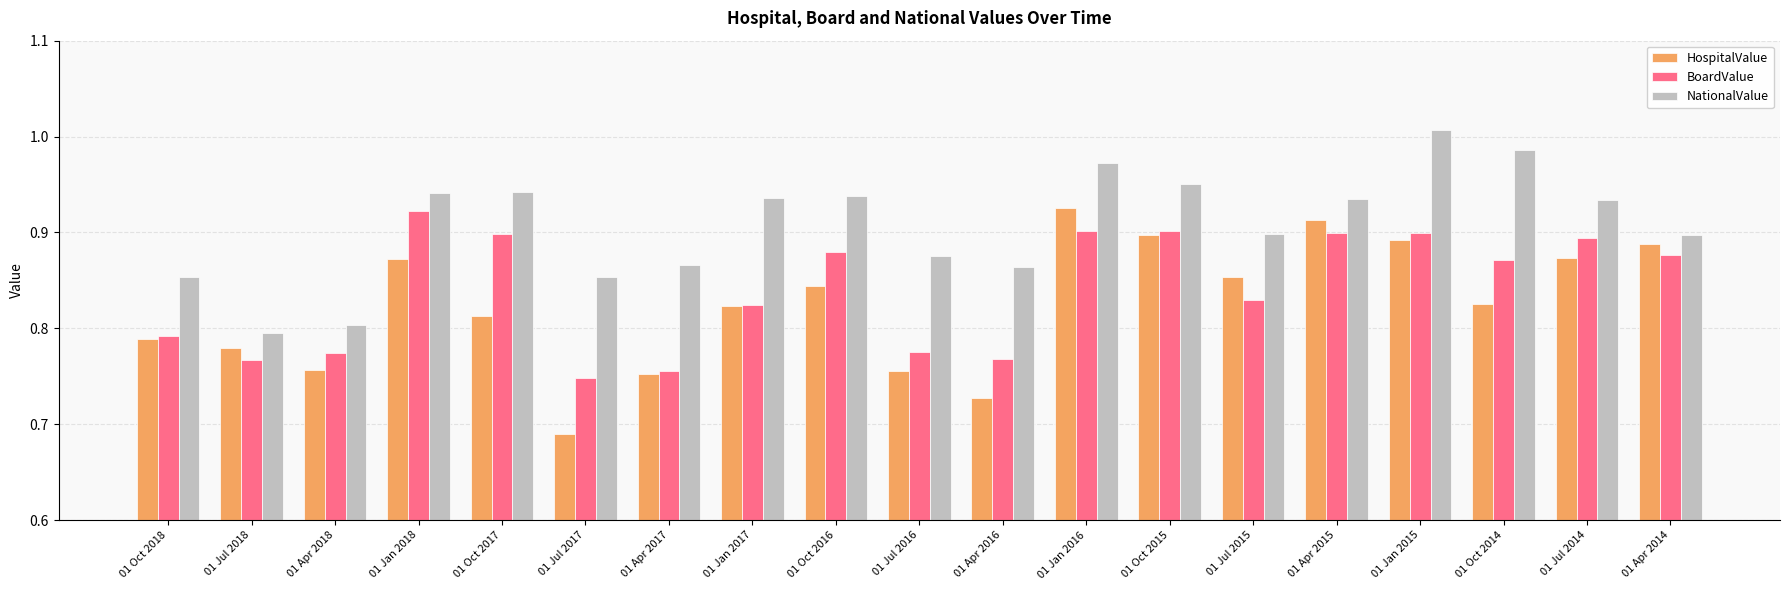

At which category does the chart reach its peak across all series?

01 Jan 2015